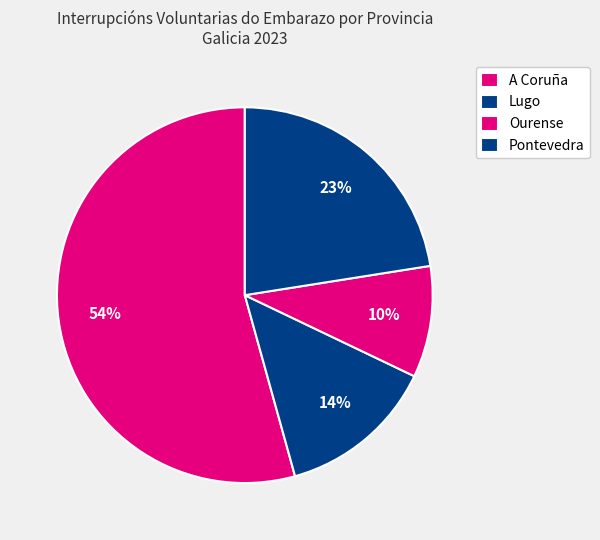

Rank the categories by value from lowest to highest.

Ourense, Lugo, Pontevedra, A Coruña